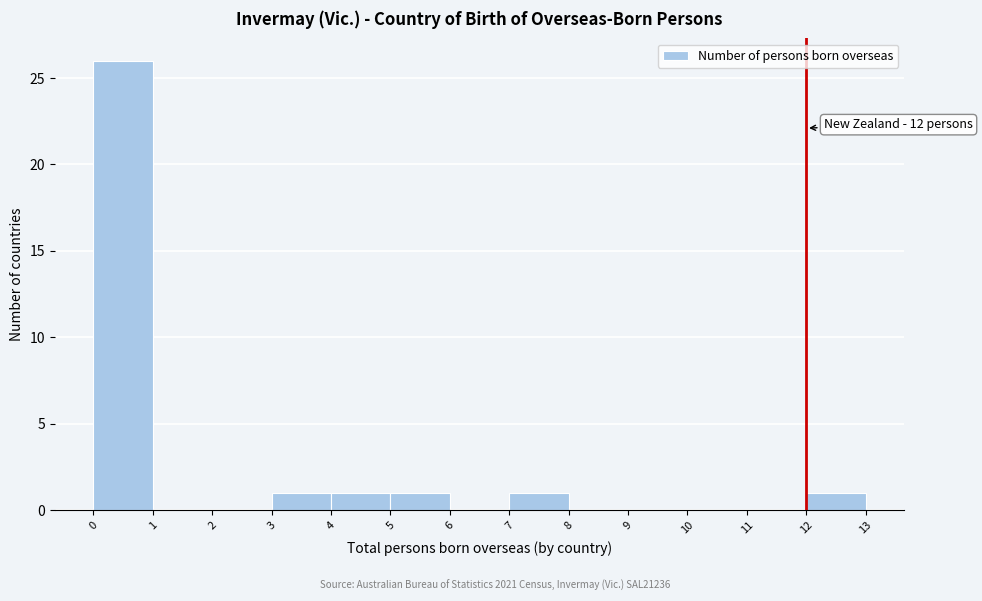

Over which range of the x-axis is the bar tallest?

0 to 1